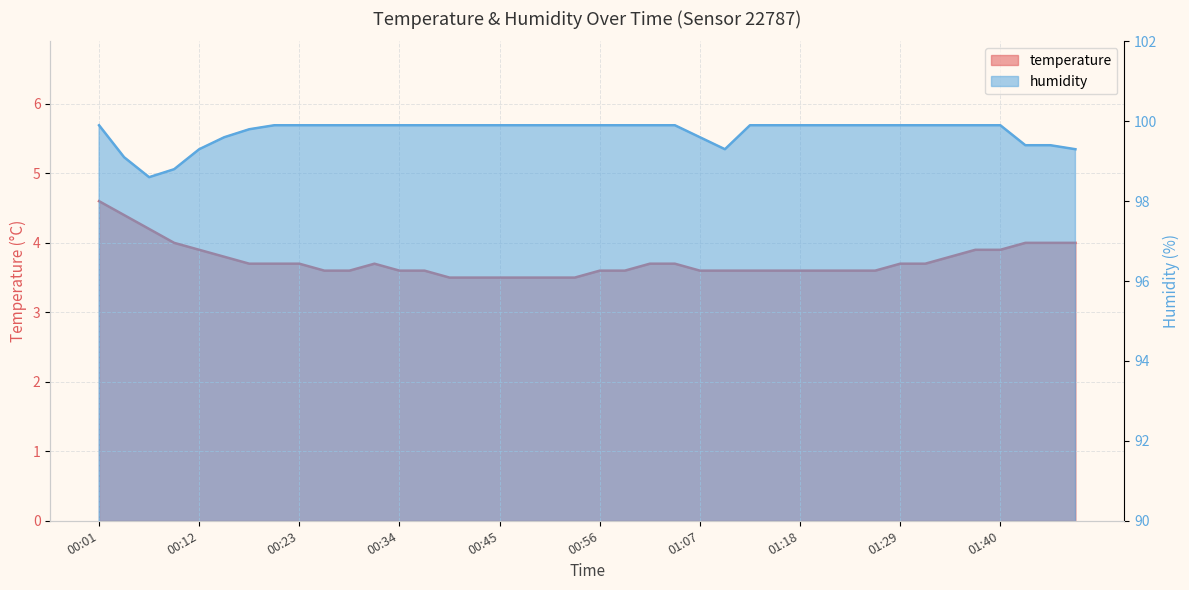

Reading right to left, transcribe all the data shown in this chart.

temperature: 01:49=4.0	01:46=4.0	01:43=4.0	01:40=3.9	01:38=3.9	01:35=3.8	01:32=3.7	01:29=3.7	01:27=3.6	01:24=3.6	01:21=3.6	01:18=3.6	01:15=3.6	01:13=3.6	01:10=3.6	01:07=3.6	01:04=3.7	01:02=3.7	00:59=3.6	00:56=3.6	00:53=3.5	00:51=3.5	00:48=3.5	00:45=3.5	00:42=3.5	00:40=3.5	00:37=3.6	00:34=3.6	00:31=3.7	00:29=3.6	00:26=3.6	00:23=3.7	00:20=3.7	00:18=3.7	00:15=3.8	00:12=3.9	00:09=4.0	00:06=4.2	00:04=4.4	00:01=4.6
humidity: 01:49=99.3	01:46=99.4	01:43=99.4	01:40=99.9	01:38=99.9	01:35=99.9	01:32=99.9	01:29=99.9	01:27=99.9	01:24=99.9	01:21=99.9	01:18=99.9	01:15=99.9	01:13=99.9	01:10=99.3	01:07=99.6	01:04=99.9	01:02=99.9	00:59=99.9	00:56=99.9	00:53=99.9	00:51=99.9	00:48=99.9	00:45=99.9	00:42=99.9	00:40=99.9	00:37=99.9	00:34=99.9	00:31=99.9	00:29=99.9	00:26=99.9	00:23=99.9	00:20=99.9	00:18=99.8	00:15=99.6	00:12=99.3	00:09=98.8	00:06=98.6	00:04=99.1	00:01=99.9